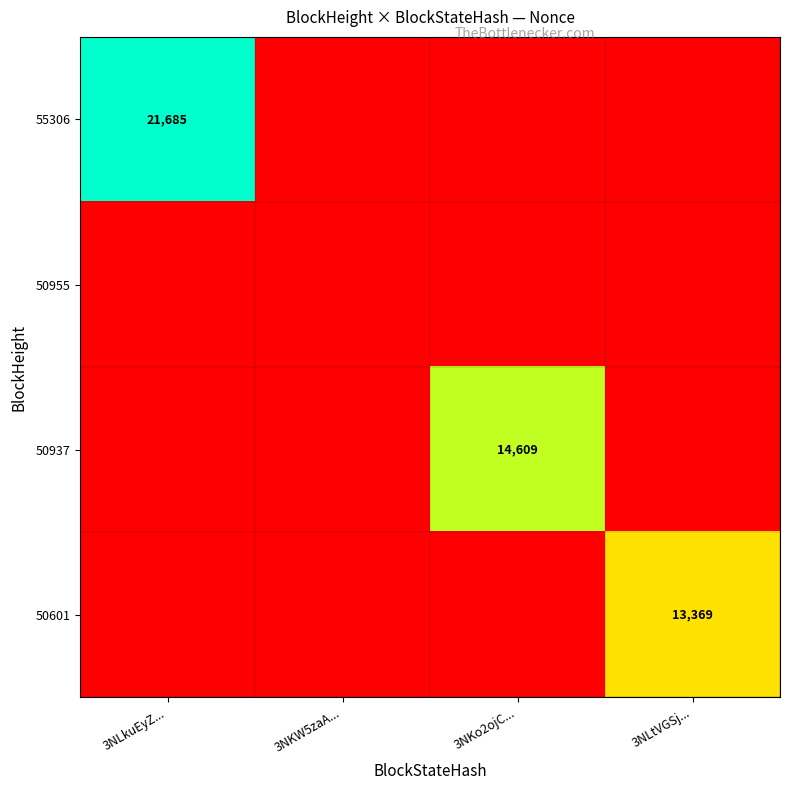

The value of 50937 at 3NKo2ojC... is 21612. True or false?

False